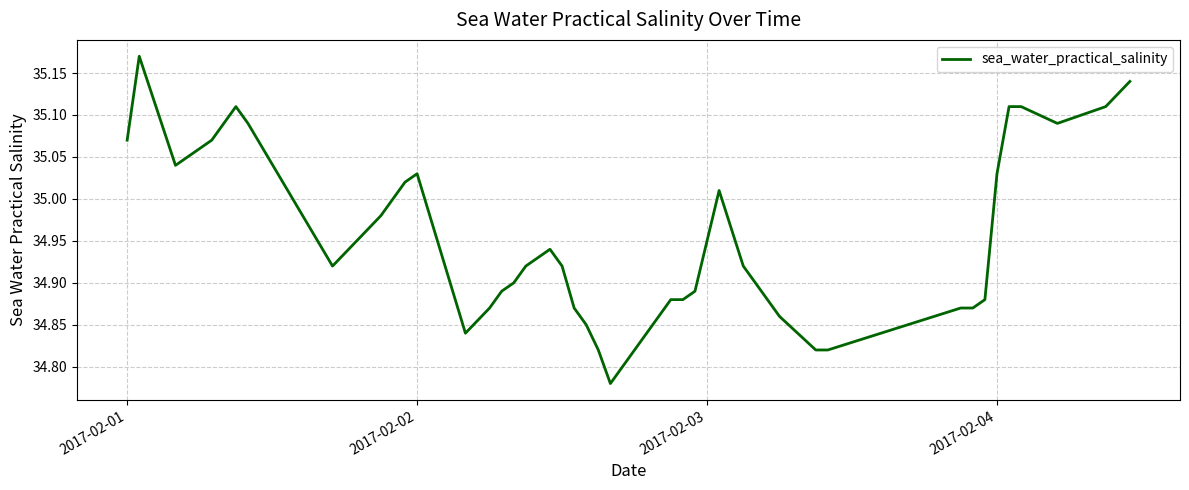

Count the number of data series in this chart.

1